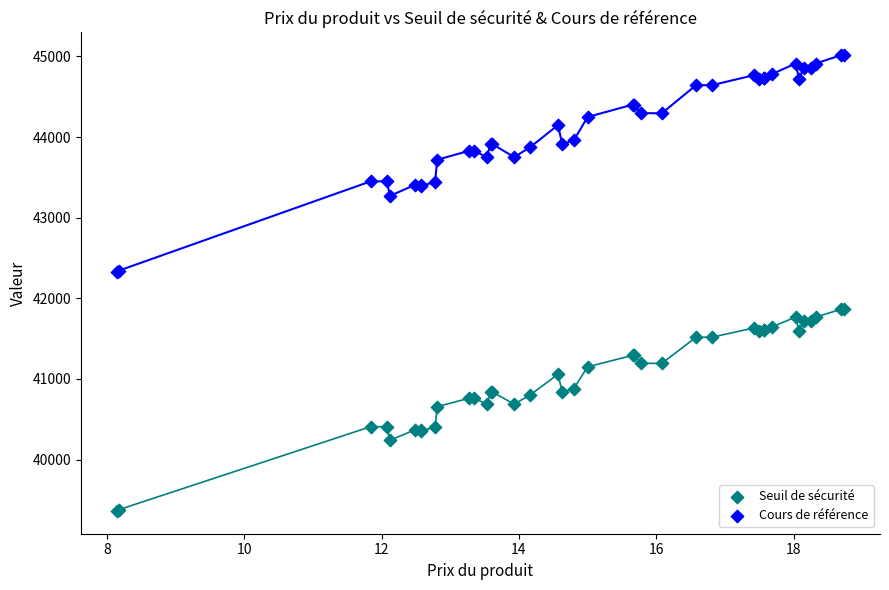

Which series has the widest spread of Y values?

Cours de référence